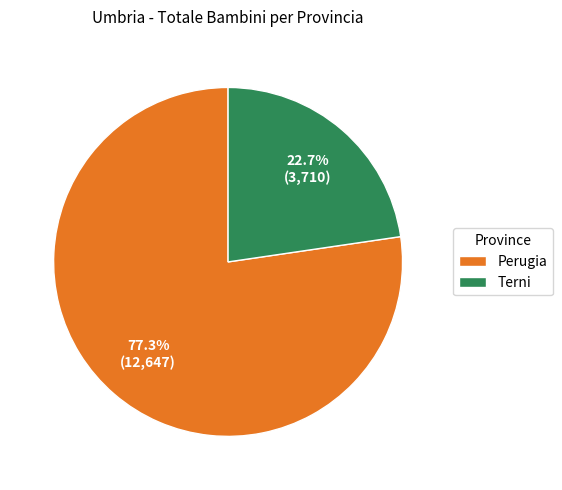

Is there any slice that represents more than half of the pie?

Yes